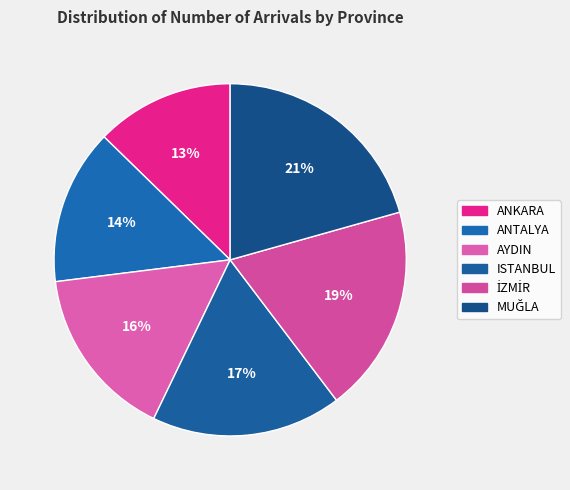

Is there a majority slice in this chart?

No